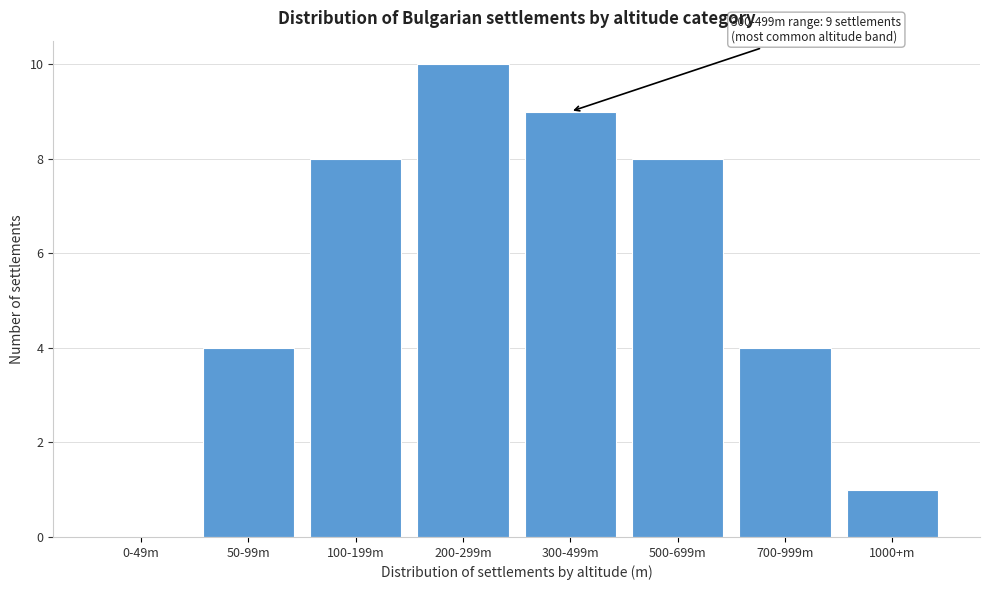

Reading right to left, extract all data points from this chart.

1000+m=1	700-999m=4	500-699m=8	300-499m=9	200-299m=10	100-199m=8	50-99m=4	0-49m=0